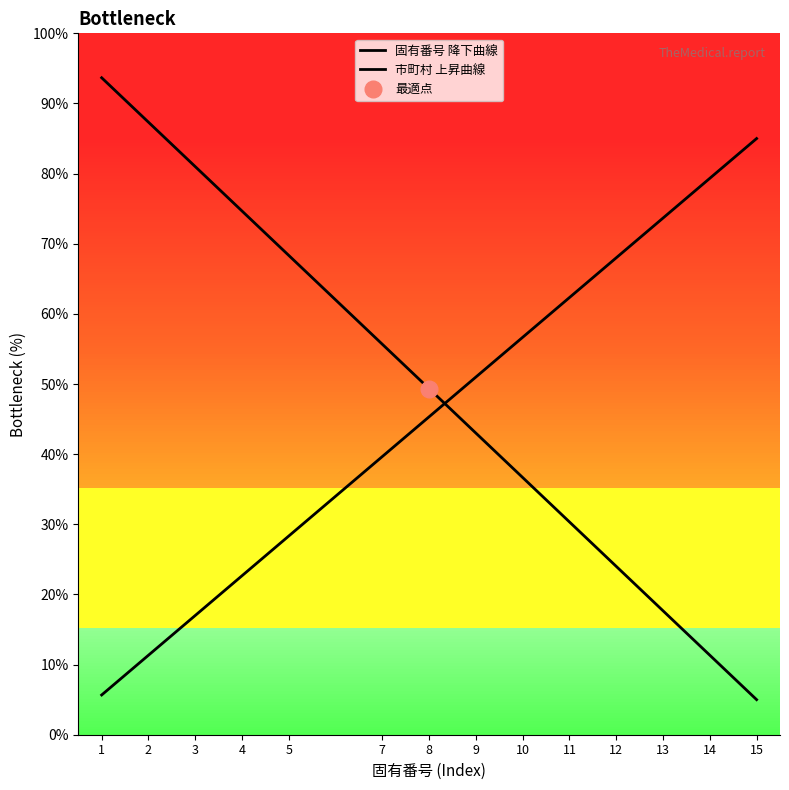

Which series ends up on top after the final intersection of 市町村 上昇曲線 and 固有番号 降下曲線?

市町村 上昇曲線